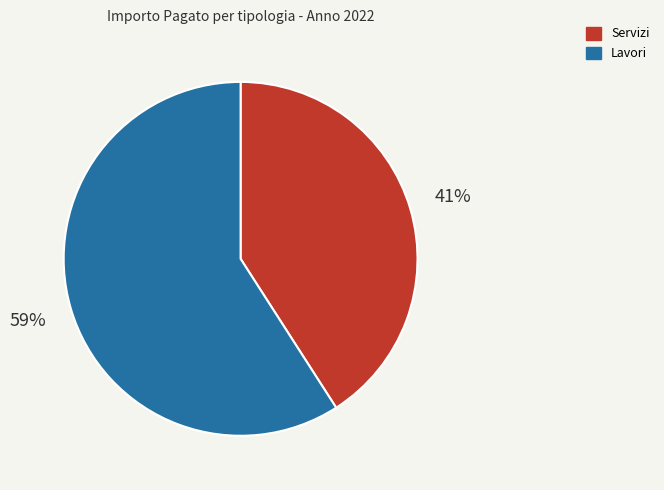

To the nearest percent, what is the difference between the largest and smallest slice percentages?

18%